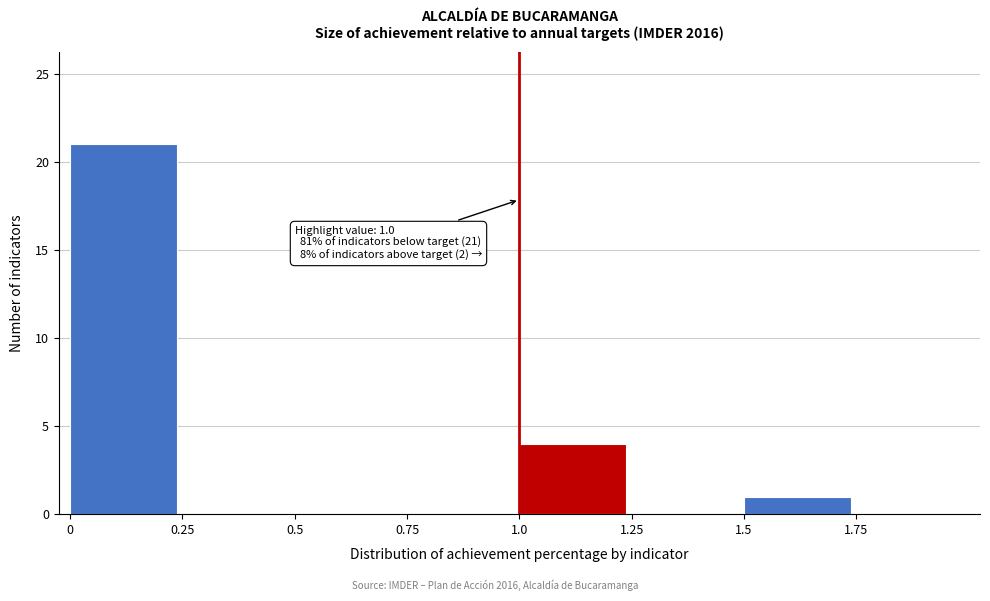

Which range on the x-axis has the tallest bar?

0.00 to 0.25